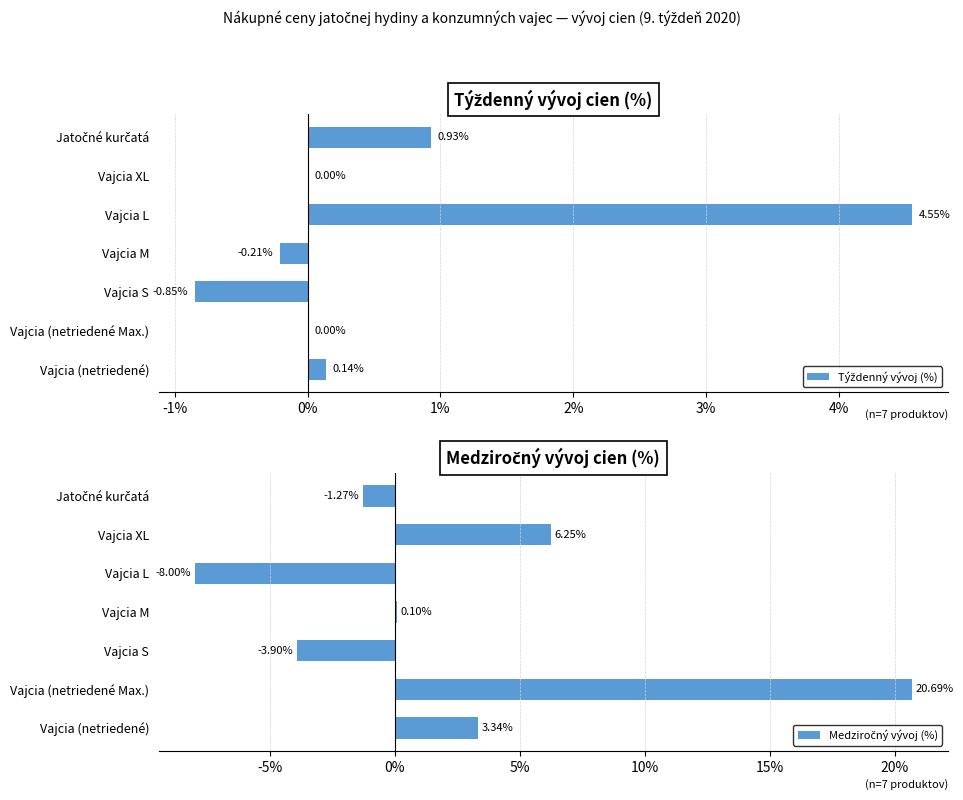

How many bars are there in each group?

2